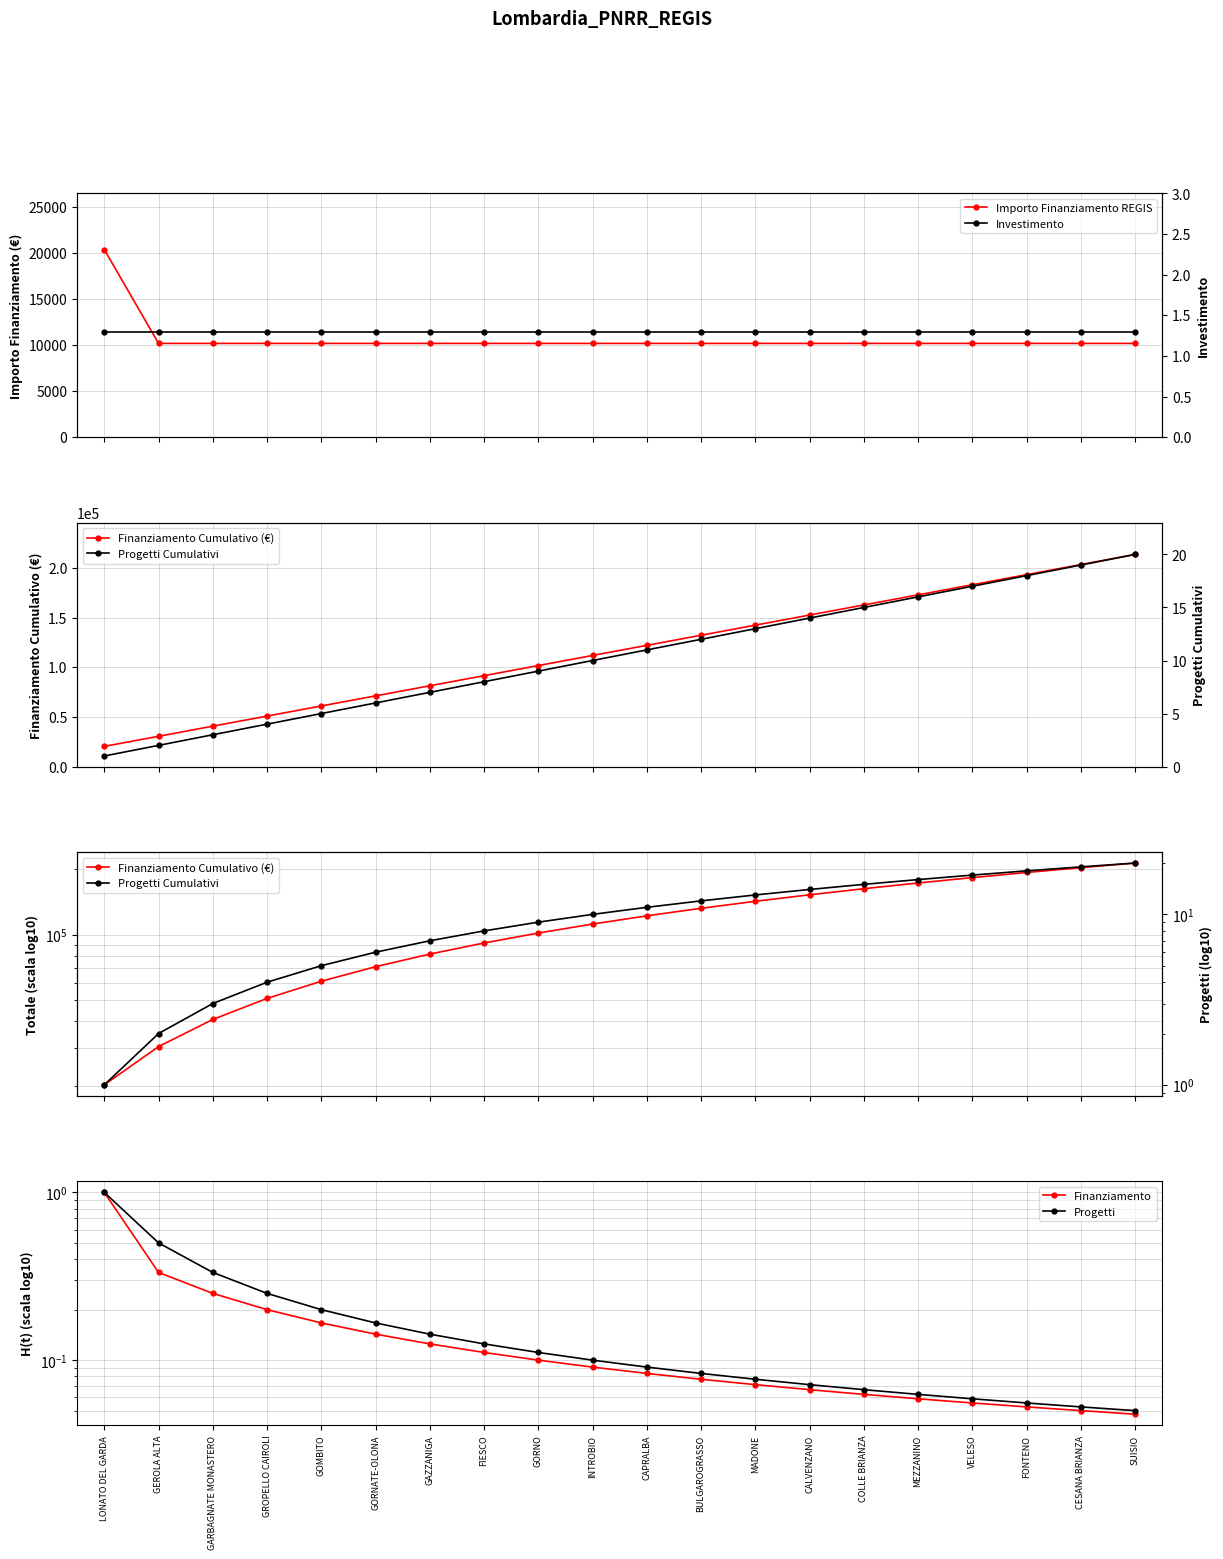

Does the chart display data point markers on the line(s)?

Yes